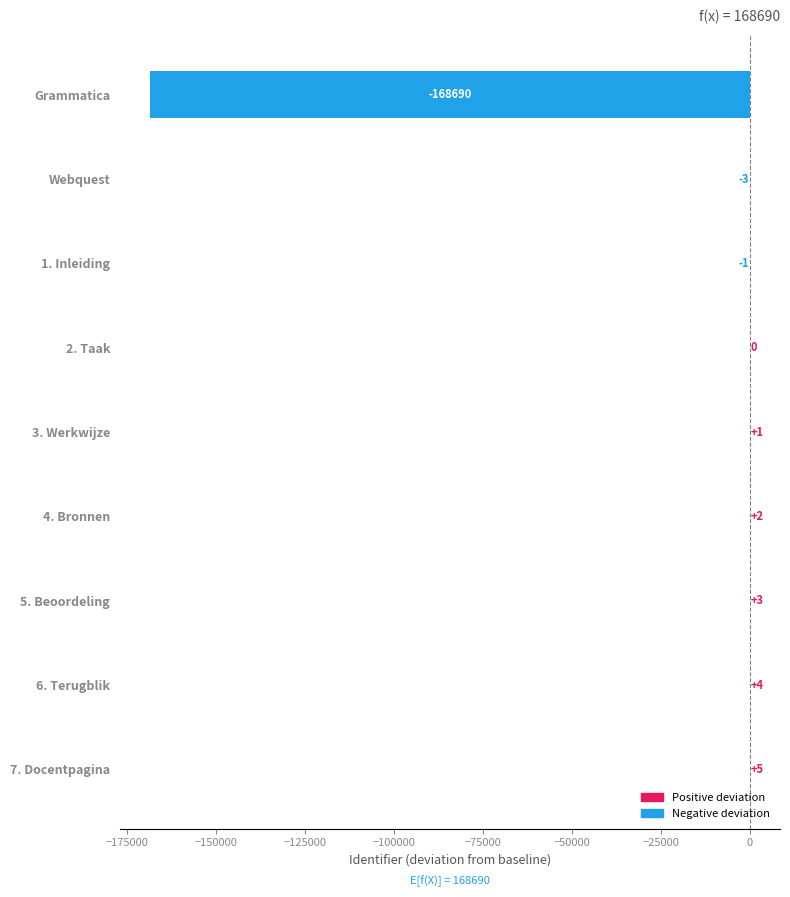

Is it true that the value at 4. Bronnen is 2?

True